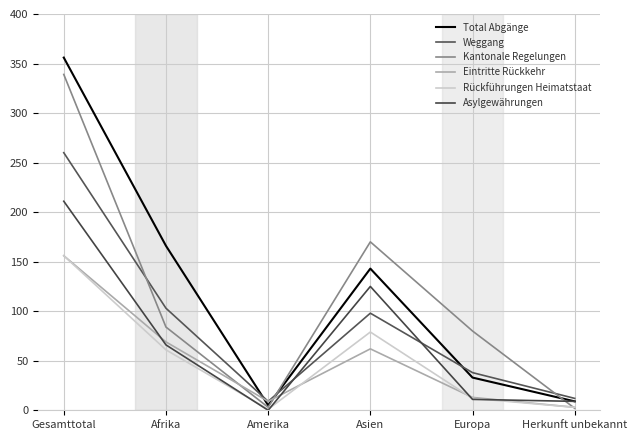

How many values in the Asylgewährungen series are below 66?

3